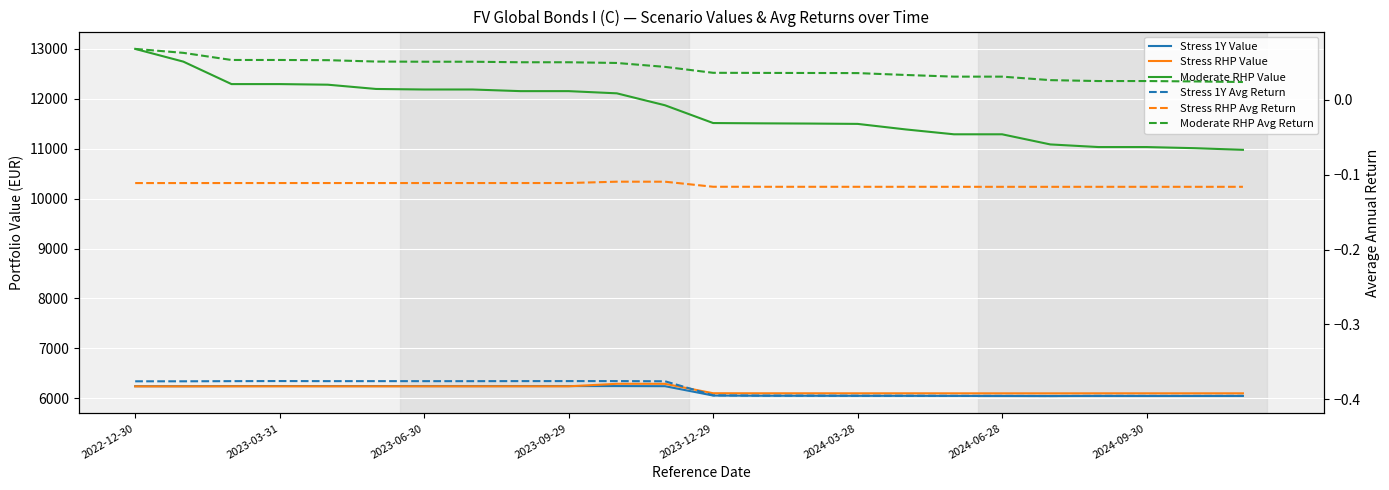

True or false: Stress 1Y Avg Return and Moderate RHP Value cross at least once.

False